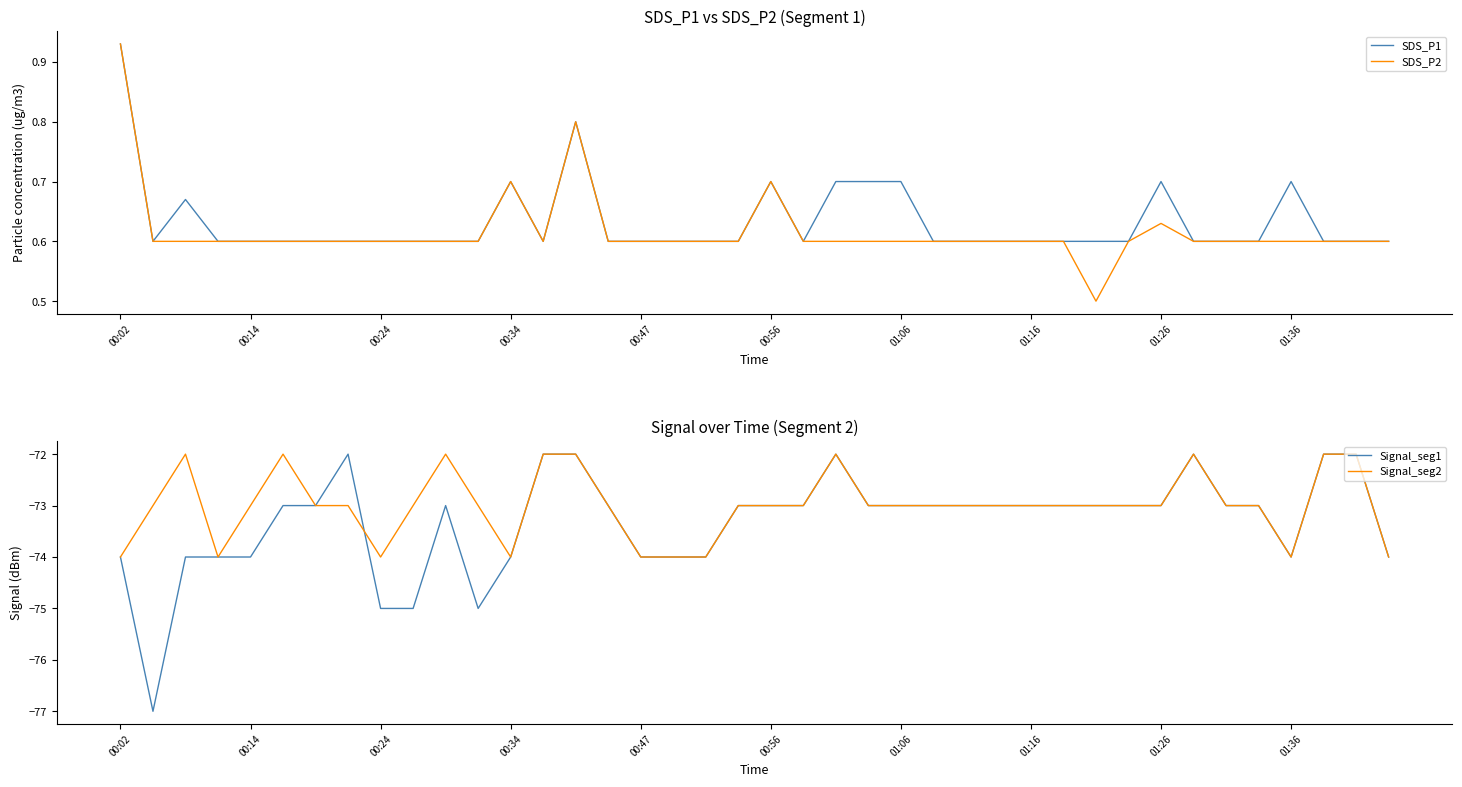

What is the greatest value displayed?

0.9